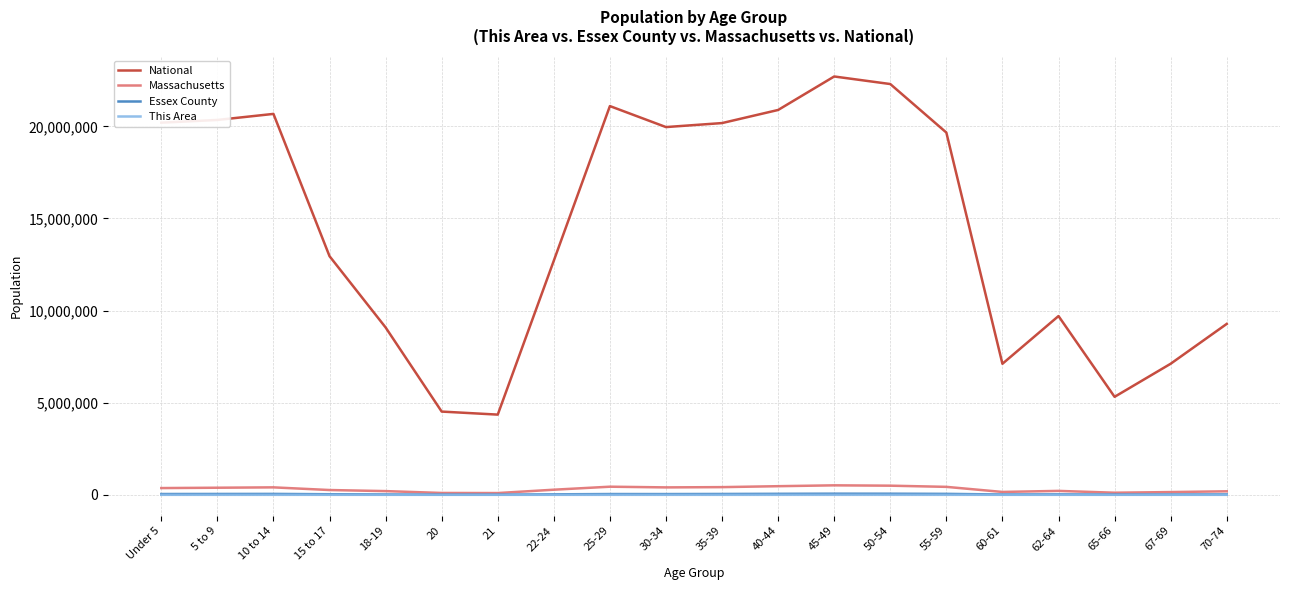

True or false: National and Essex County intersect in this chart.

False